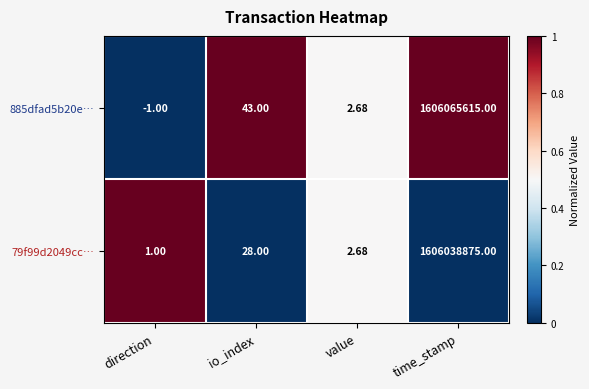

Between io_index and time_stamp, which series saw the biggest shift?

885dfad5b20e…